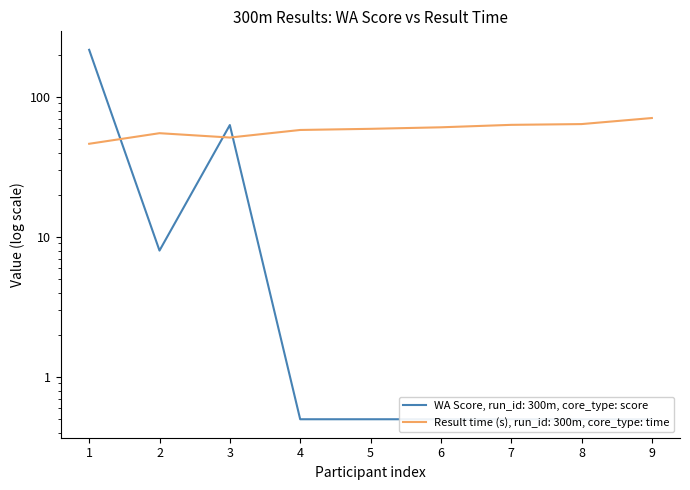

What is the difference between the maximum and minimum values in the Place group (Result index) series?

24.4